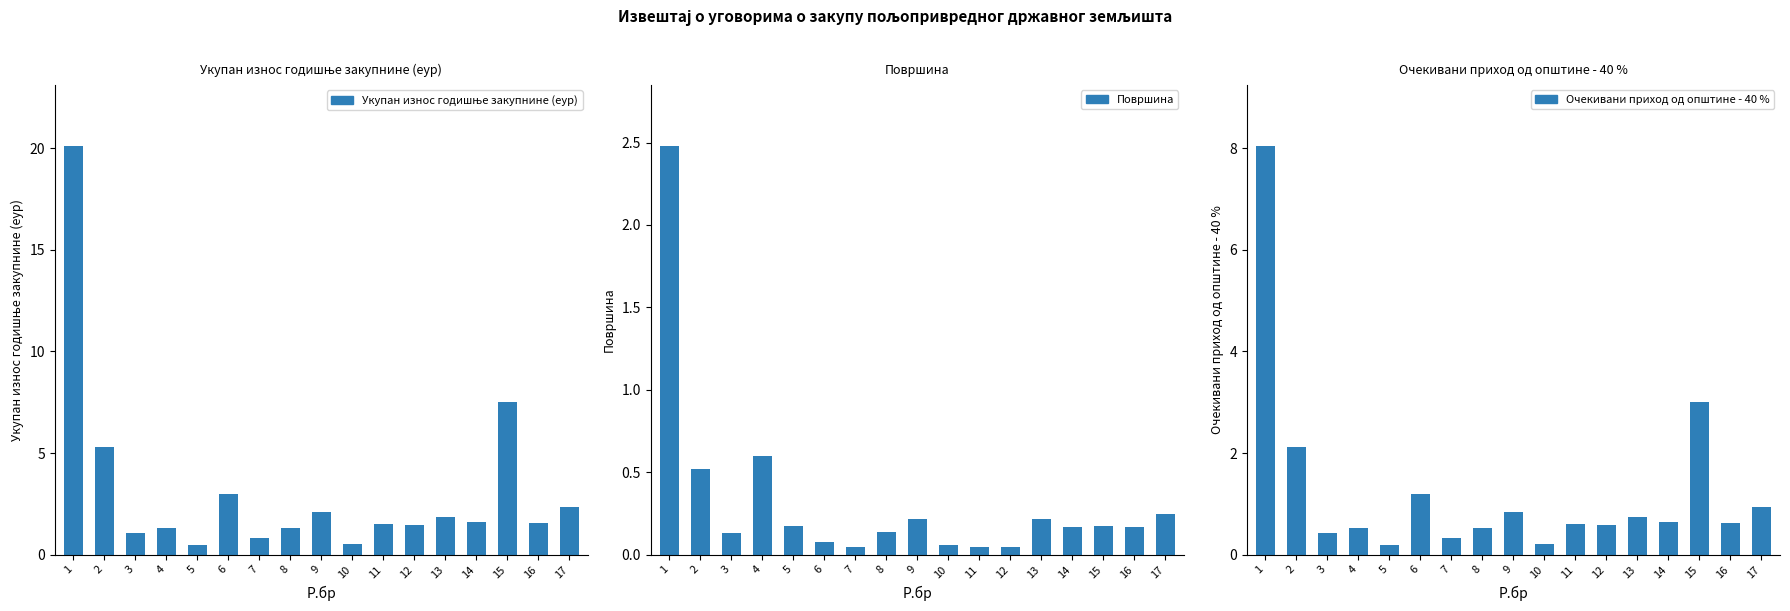

Which series changed the most between 7 and 14?

Укупан износ годишње закупнине (еур)